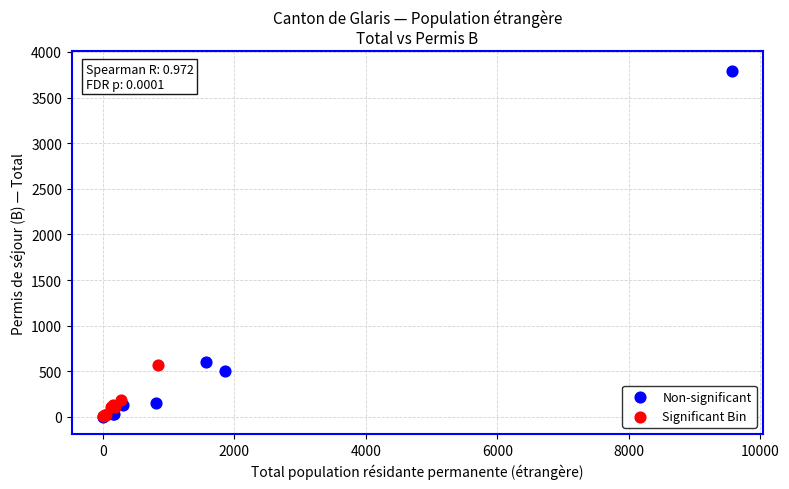

What are all the series names shown in the legend?

Non-significant, Significant Bin